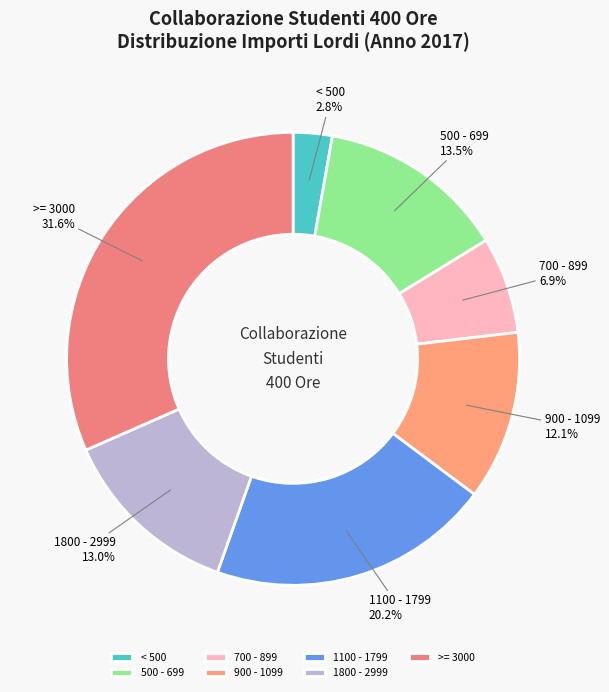

To the nearest percent, what is the difference between the largest and smallest slice percentages?

29%